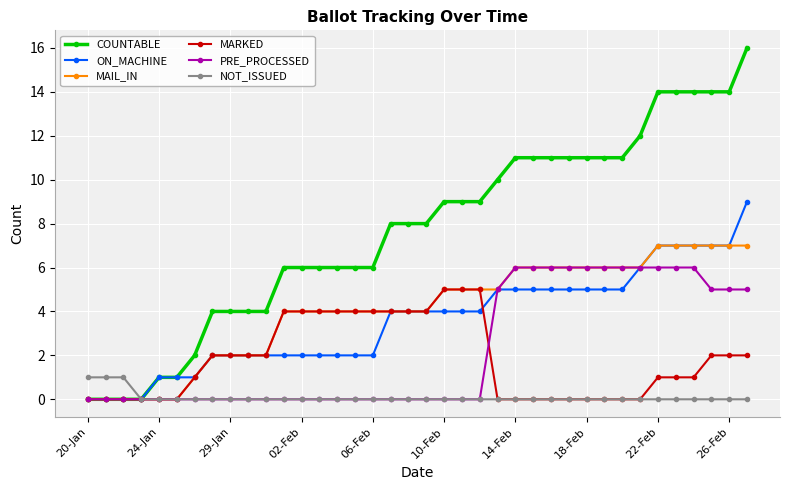

Reading left to right, list all the values displayed in this chart.

COUNTABLE: 0	0	0	0	1	1	2	4	4	4	4	6	6	6	6	6	6	8	8	8	9	9	9	10	11	11	11	11	11	11	11	12	14	14	14	14	14	16
ON_MACHINE: 0	0	0	0	1	1	1	2	2	2	2	2	2	2	2	2	2	4	4	4	4	4	4	5	5	5	5	5	5	5	5	6	7	7	7	7	7	9
MAIL_IN: 0	0	0	0	0	0	1	2	2	2	2	4	4	4	4	4	4	4	4	4	5	5	5	5	6	6	6	6	6	6	6	6	7	7	7	7	7	7
MARKED: 0	0	0	0	0	0	1	2	2	2	2	4	4	4	4	4	4	4	4	4	5	5	5	0	0	0	0	0	0	0	0	0	1	1	1	2	2	2
PRE_PROCESSED: 0	0	0	0	0	0	0	0	0	0	0	0	0	0	0	0	0	0	0	0	0	0	0	5	6	6	6	6	6	6	6	6	6	6	6	5	5	5
NOT_ISSUED: 1	1	1	0	0	0	0	0	0	0	0	0	0	0	0	0	0	0	0	0	0	0	0	0	0	0	0	0	0	0	0	0	0	0	0	0	0	0